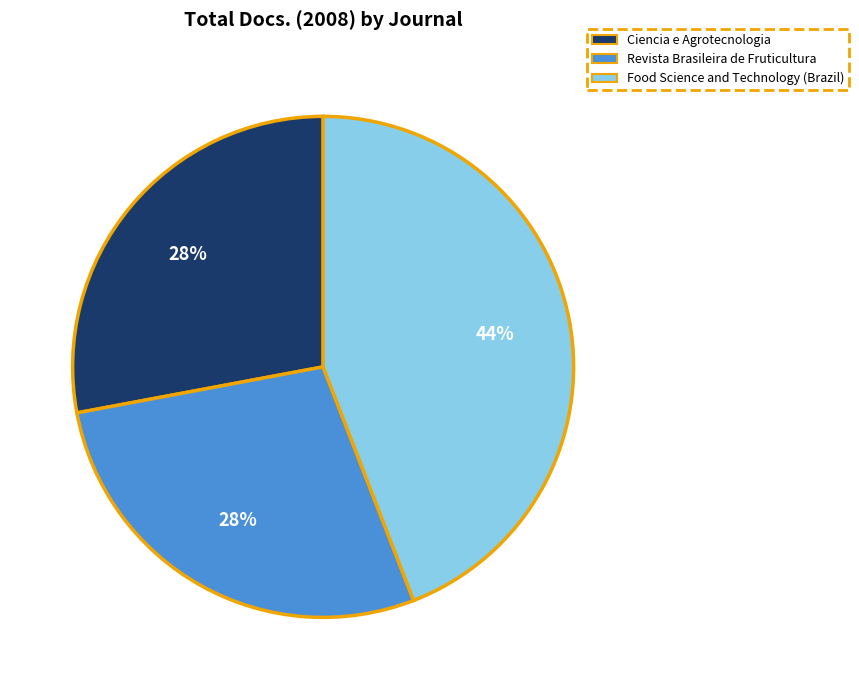

How many slices are in this pie chart?

3